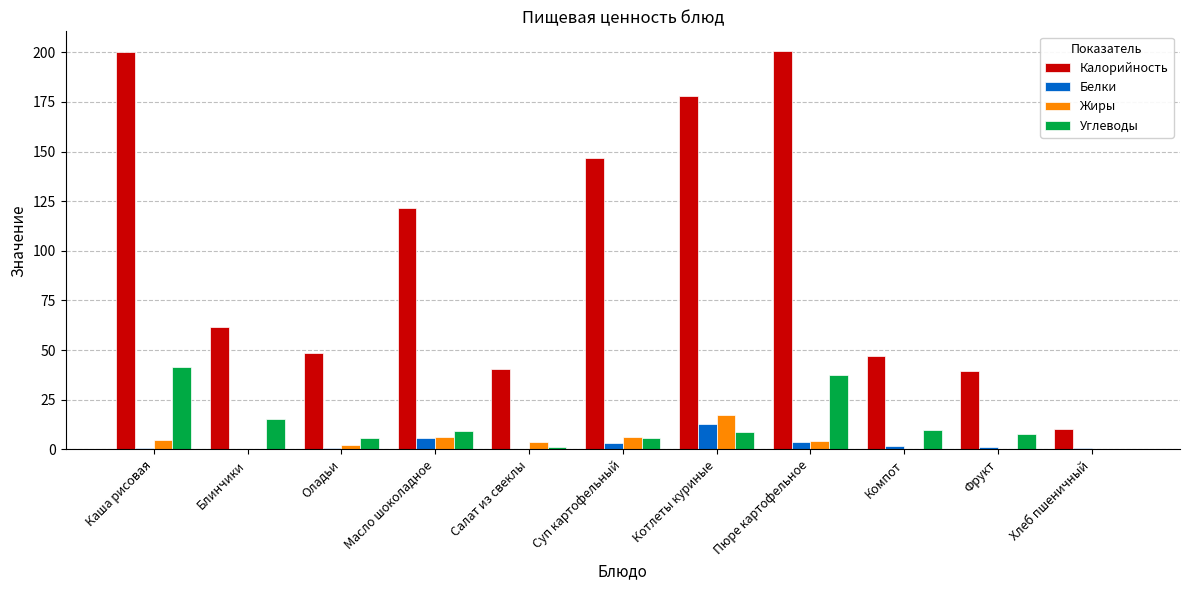

How many distinct data groups are displayed?

4